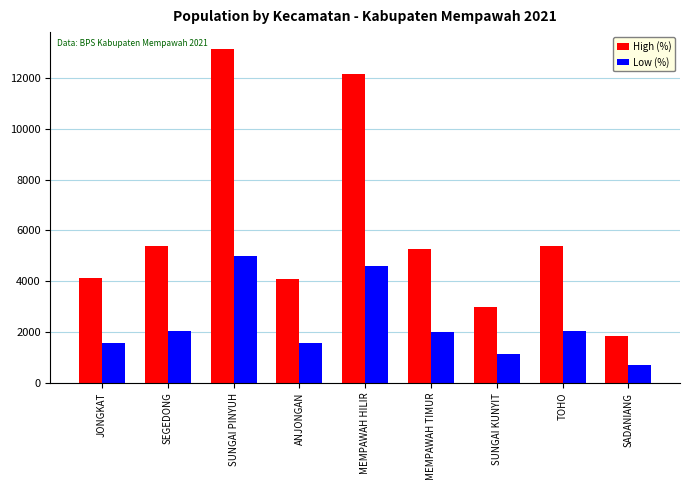

How many bars are there in each group?

2